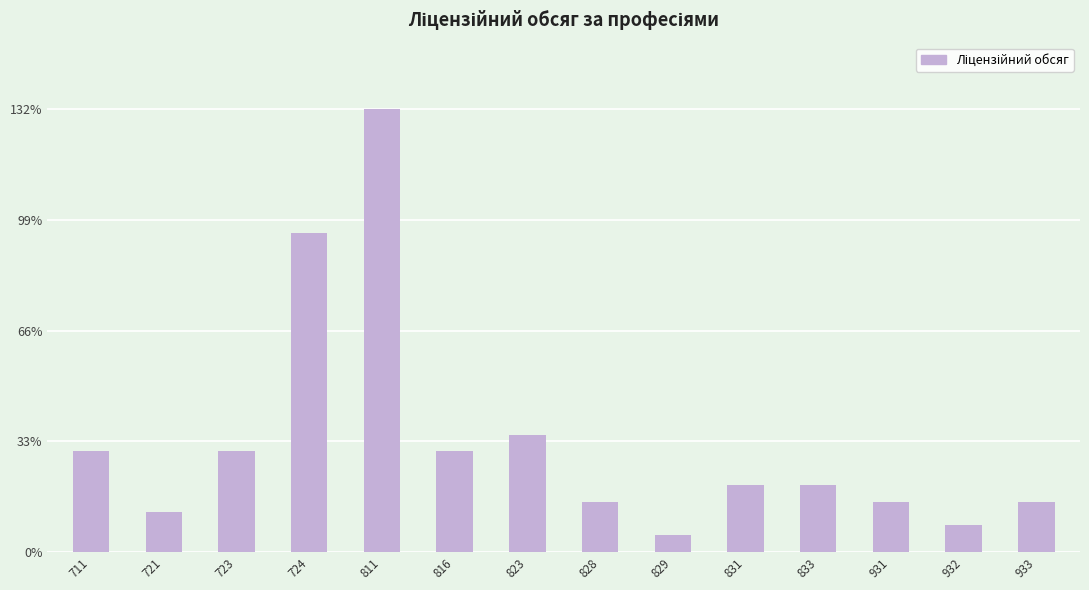

Is it true that the value at 823 is 35?

True